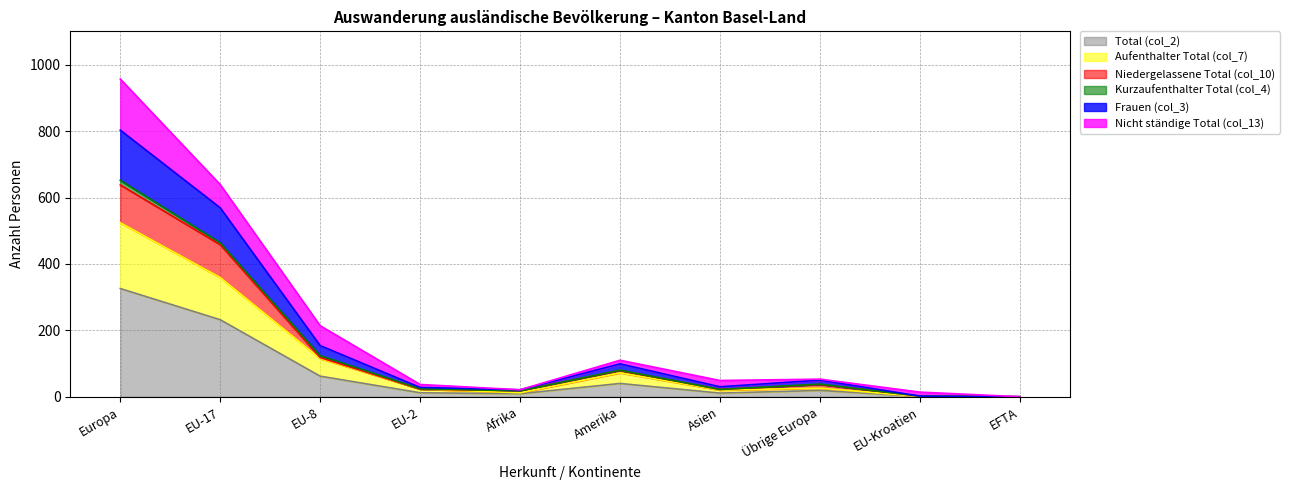

How many lines are shown in the chart?

6